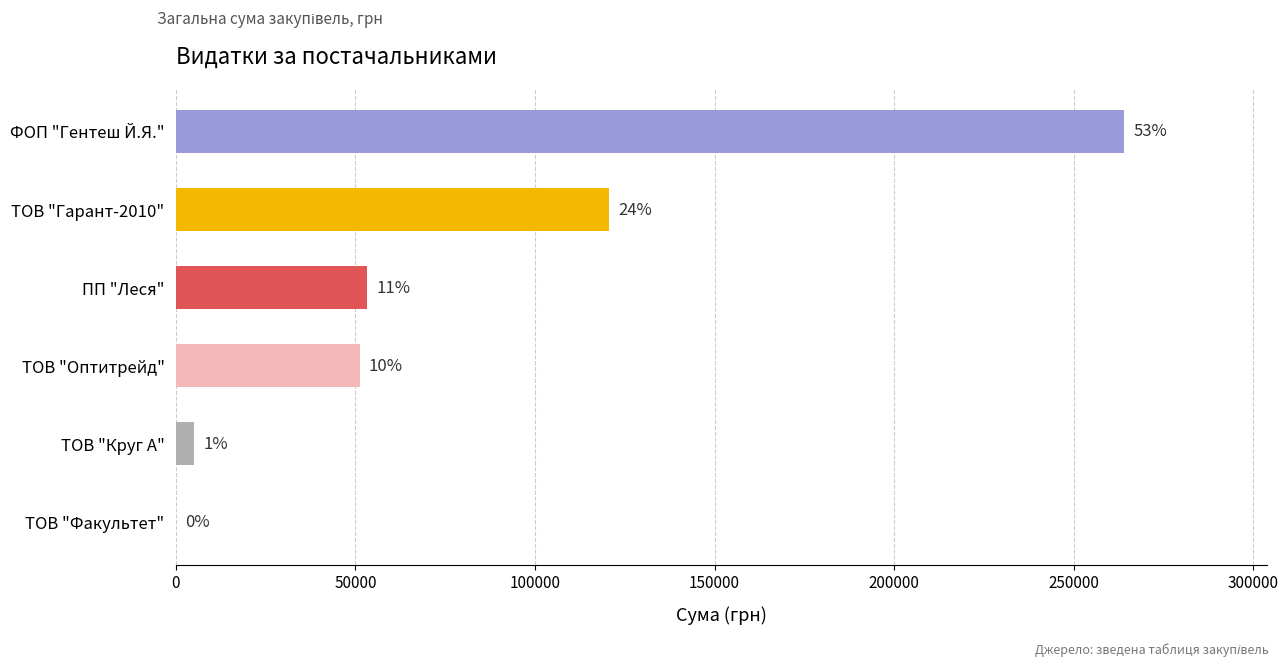

What is the average value?

82446.3